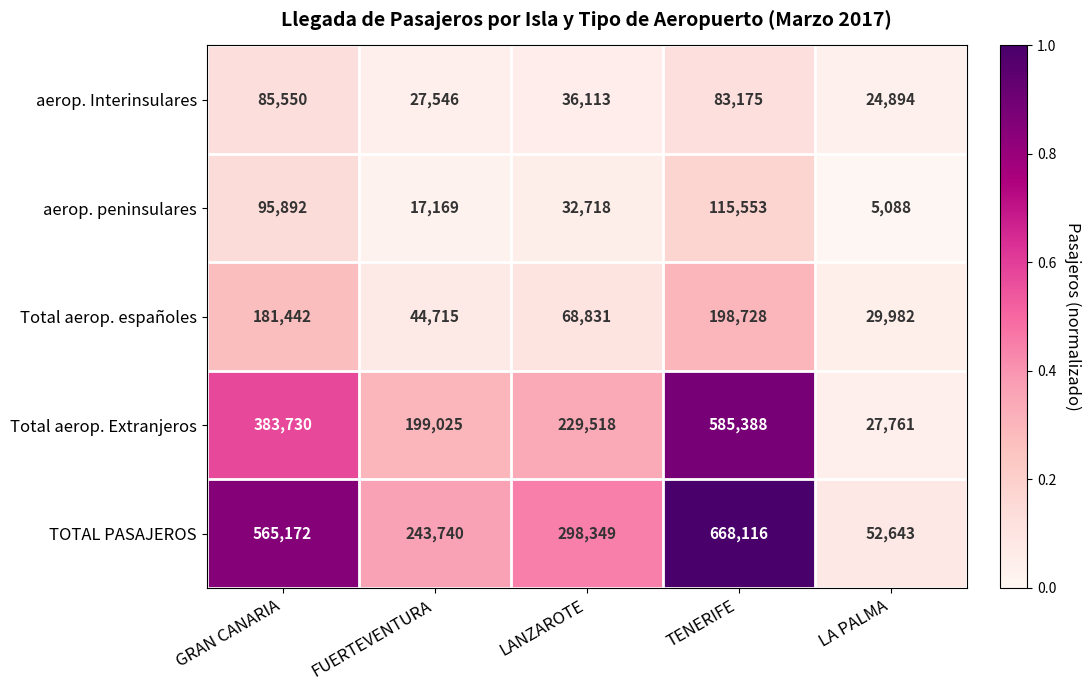

The aerop. Interinsulares series shows 48802 at FUERTEVENTURA. True or false?

False